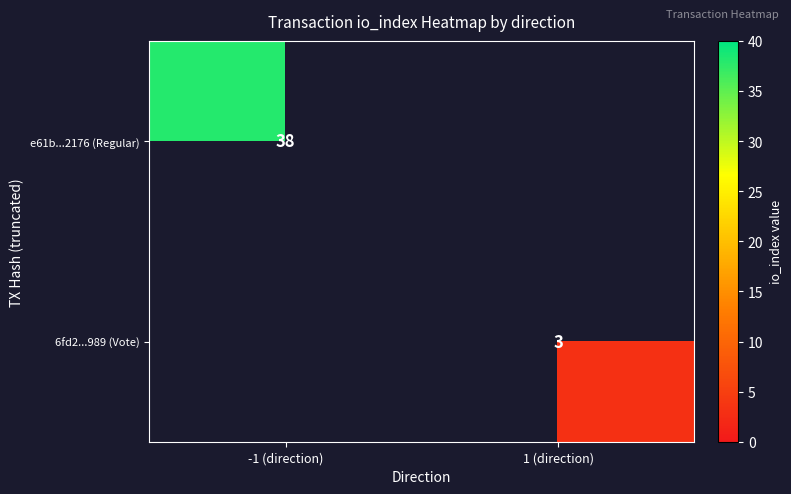

True or false: e61b...2176 (Regular) has a value of 38 at -1 (direction).

True